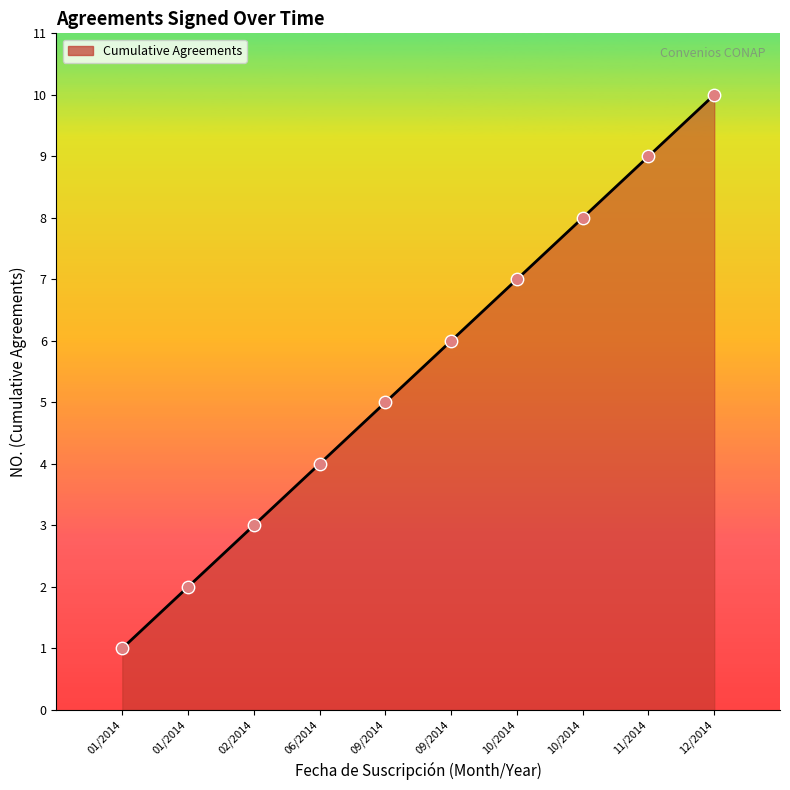

Which has a higher value, 02/2014 or 10/2014?

10/2014